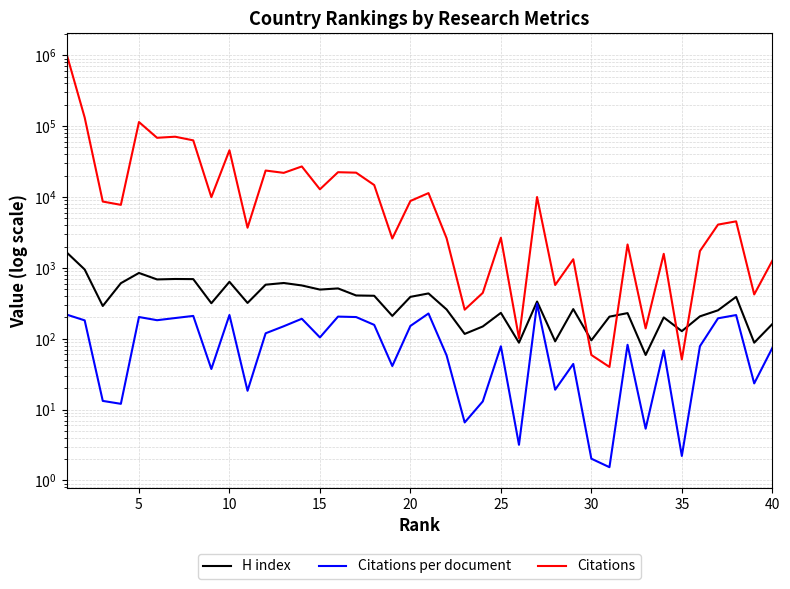

True or false: H index and Citations cross at least once.

True